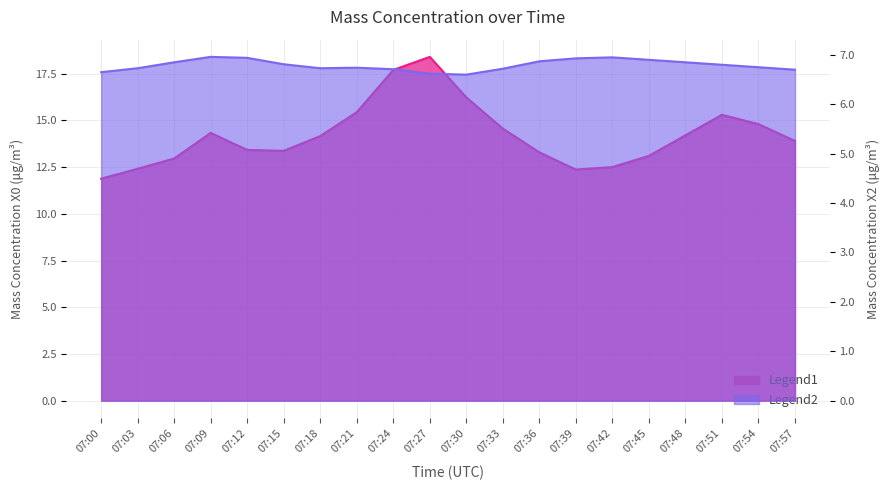

How many interior local peaks does the X0_M11 (μg/m³) series have?

3